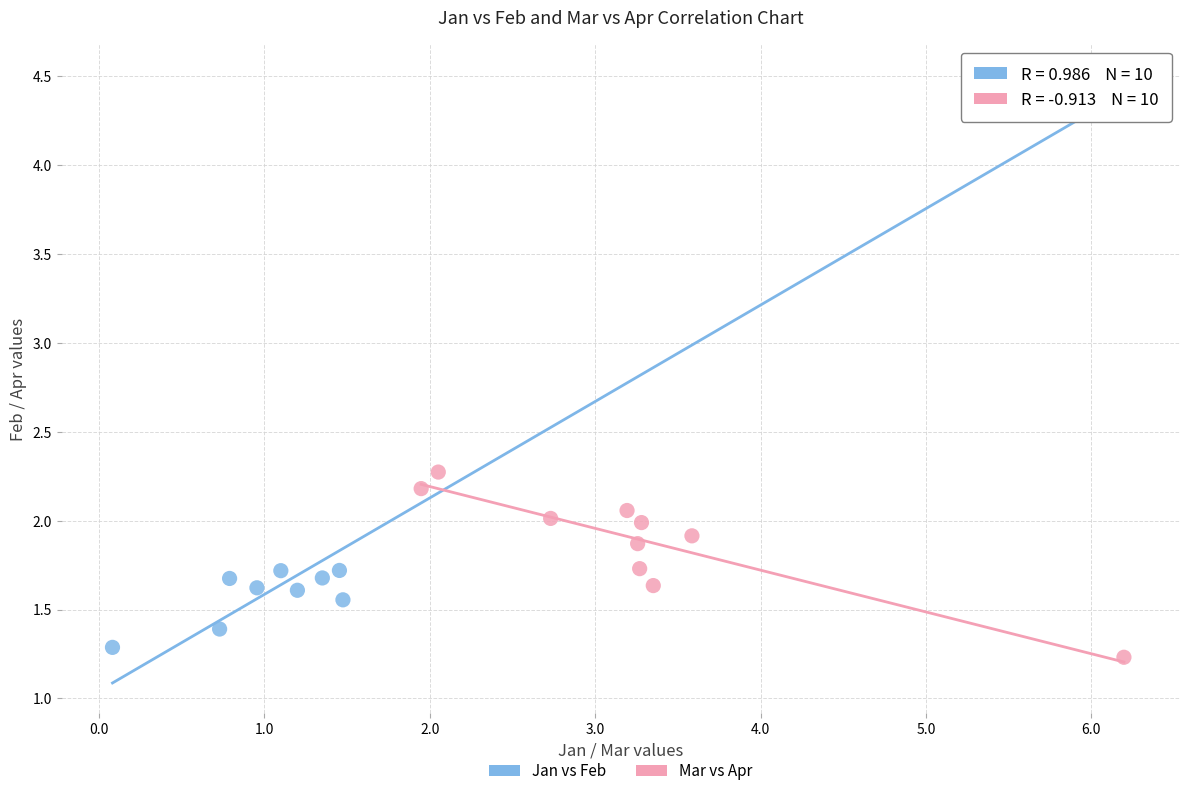

Which series reaches the maximum Y coordinate?

Jan vs Feb